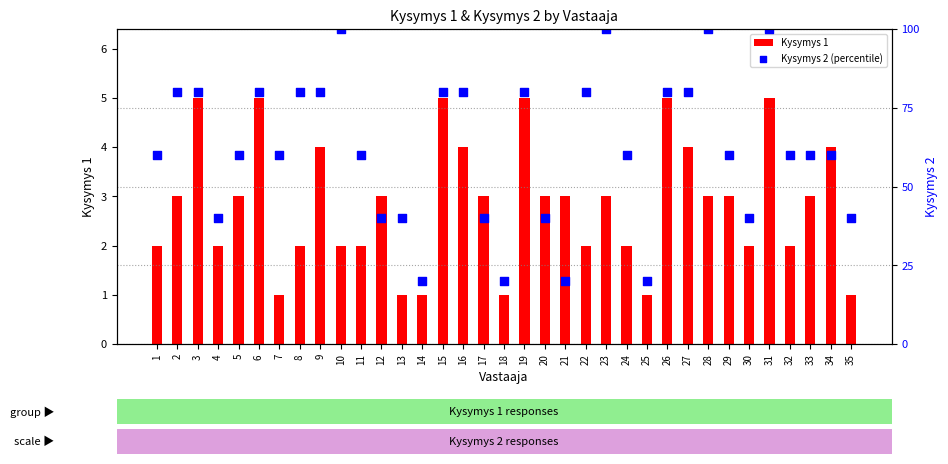

Which series has the largest total across all categories?

Kysymys 2 (percentile)